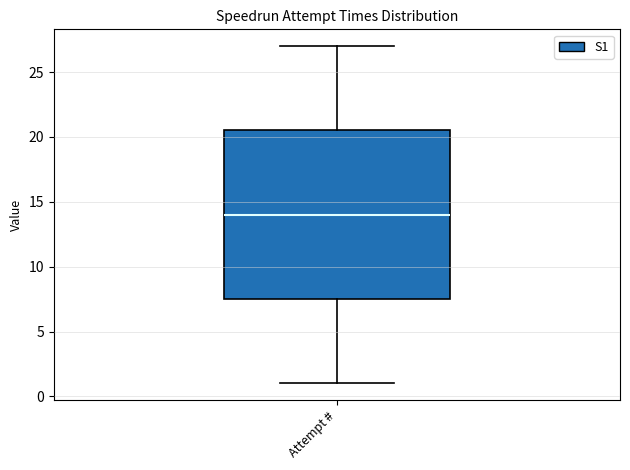

Transcribe this box plot: give where the median line is, the range the box spans, and where the two whiskers end, as read against the y-axis. The values are not printed on the chart, so give them approximately, as read against the axis.

median 14.0, box 7.5 to 20.5, whiskers 1.0 to 27.0